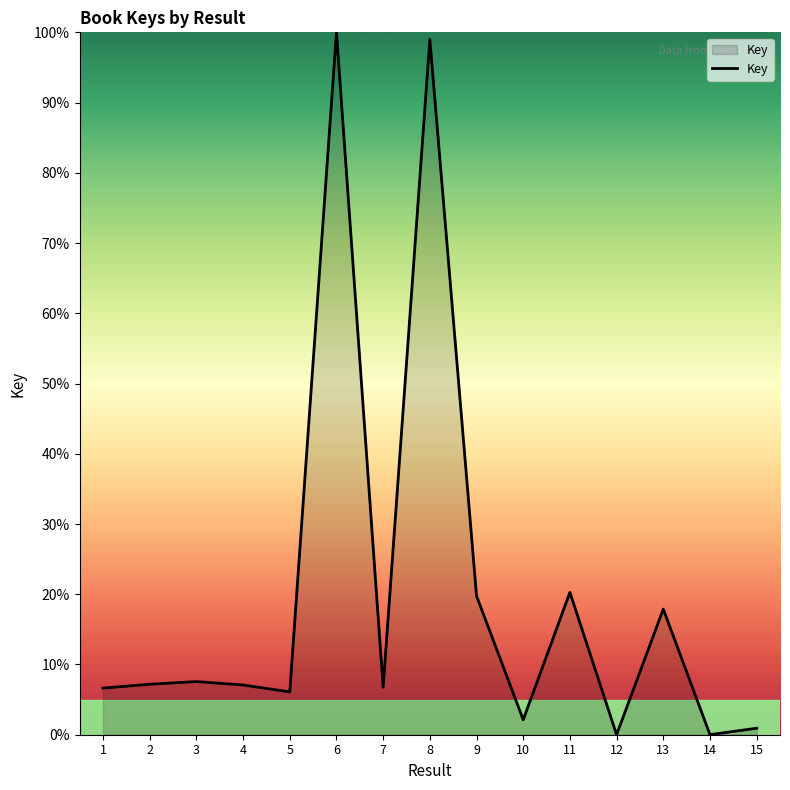

What is the change in value from 9 to 12?

-19.8